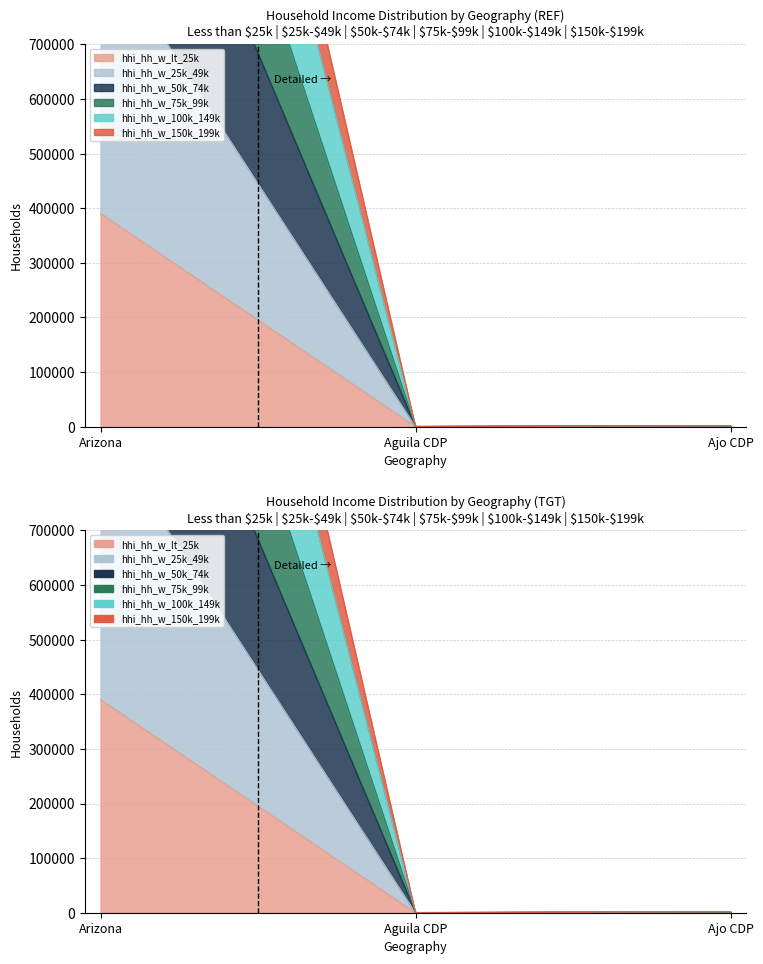

Reading right to left, list all the values displayed in this chart.

hhi_hh_w_lt_25k: 348	16	390474
hhi_hh_w_25k_49k: 1529	53	2251361
hhi_hh_w_50k_74k: 348	16	390474
hhi_hh_w_75k_99k: 1551	53	2501704
hhi_hh_w_100k_149k: 1551	53	2501704
hhi_hh_w_150k_199k: 1529	53	2251361